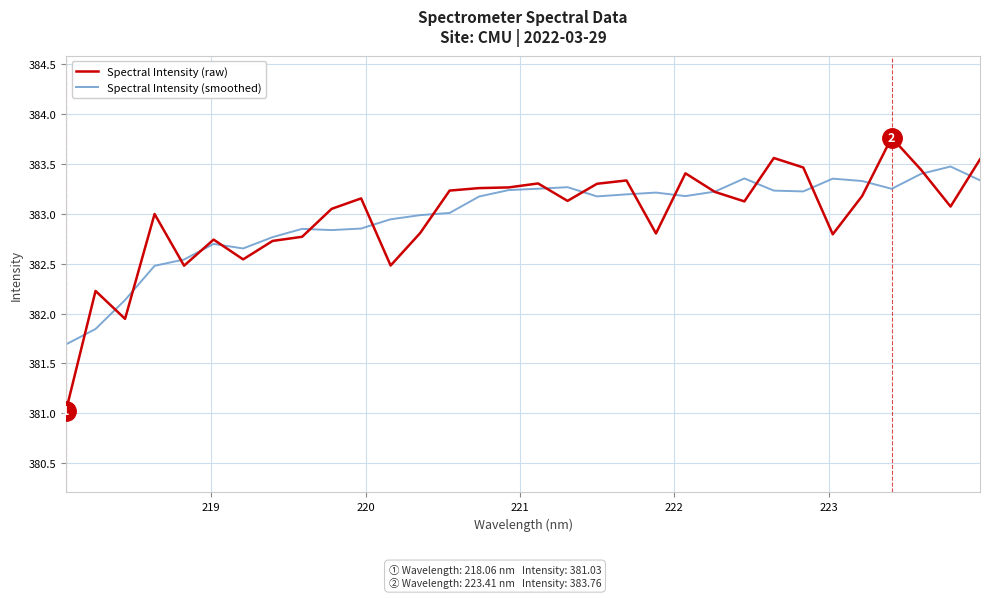

Rank the series by their maximum value, from highest to lowest.

Spectral Intensity (raw), Spectral Intensity (smoothed)